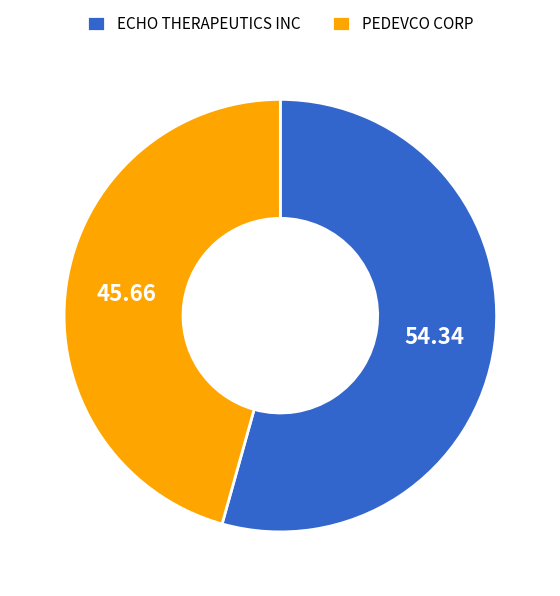

What is the ratio of the value at ECHO THERAPEUTICS INC to the value at PEDEVCO CORP?

1.2